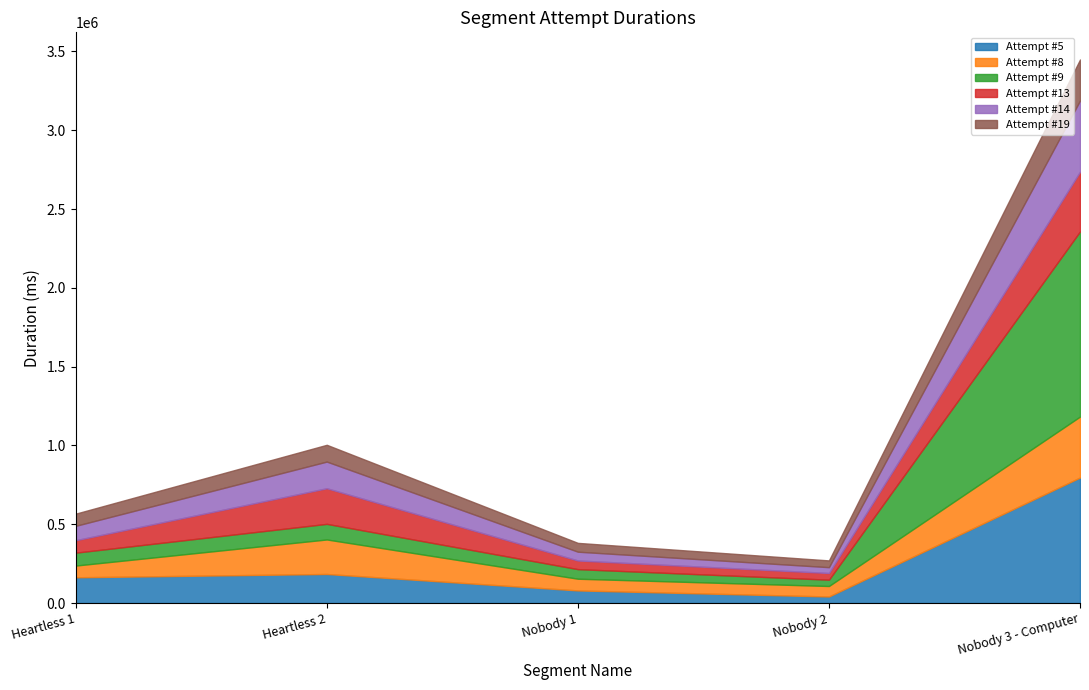

The Attempt #13 series shows 378972 at Nobody 3 - Computer. True or false?

True